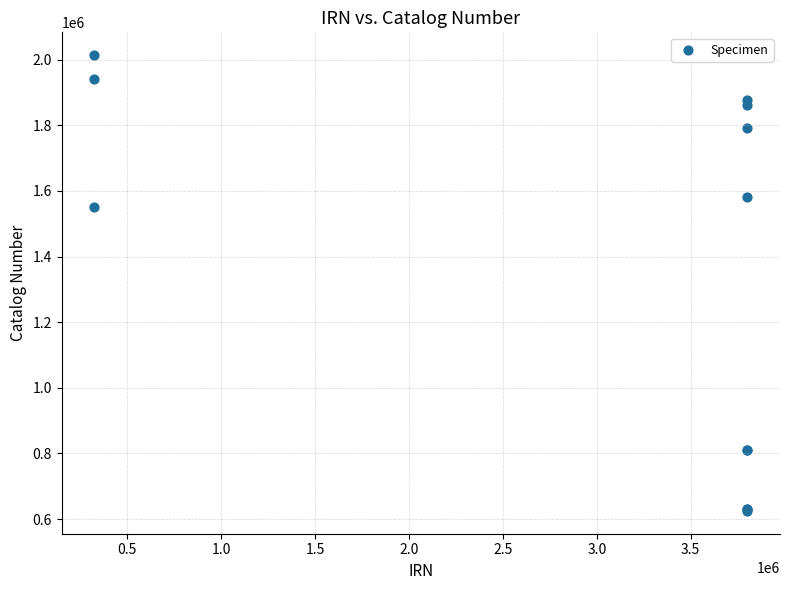

What Y value in the scatter plot is closest to 1319340?

1550992